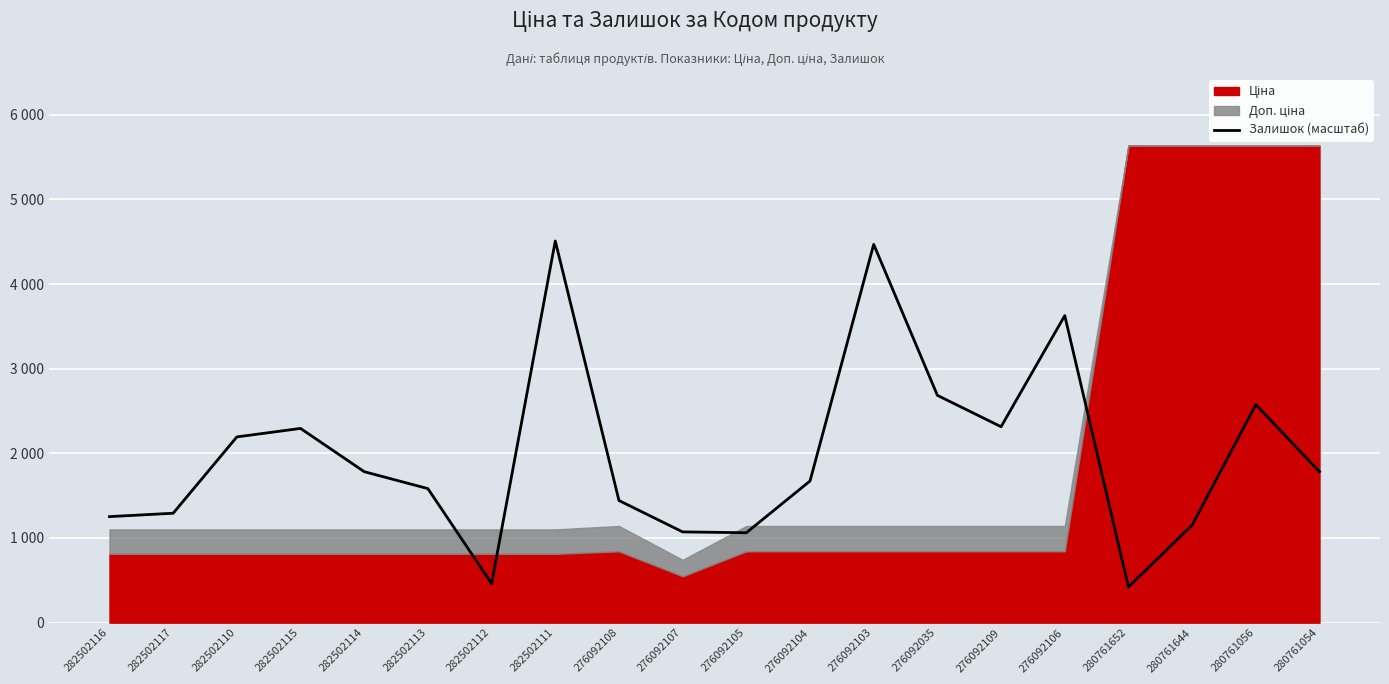

Between 280761652 and 282502111, which is larger?

282502111